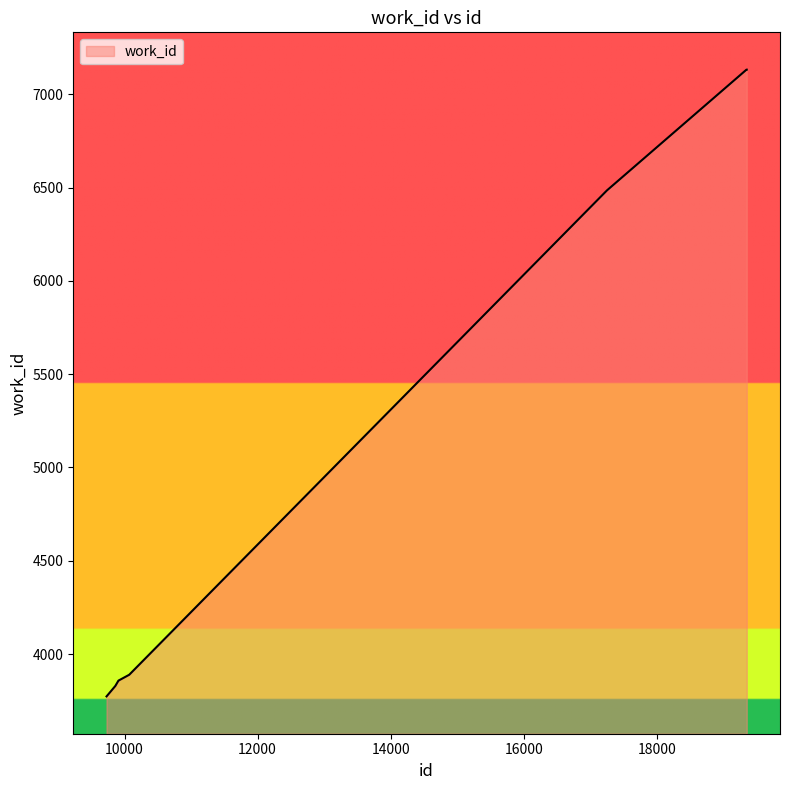

What is the maximum value shown in the chart?

7132